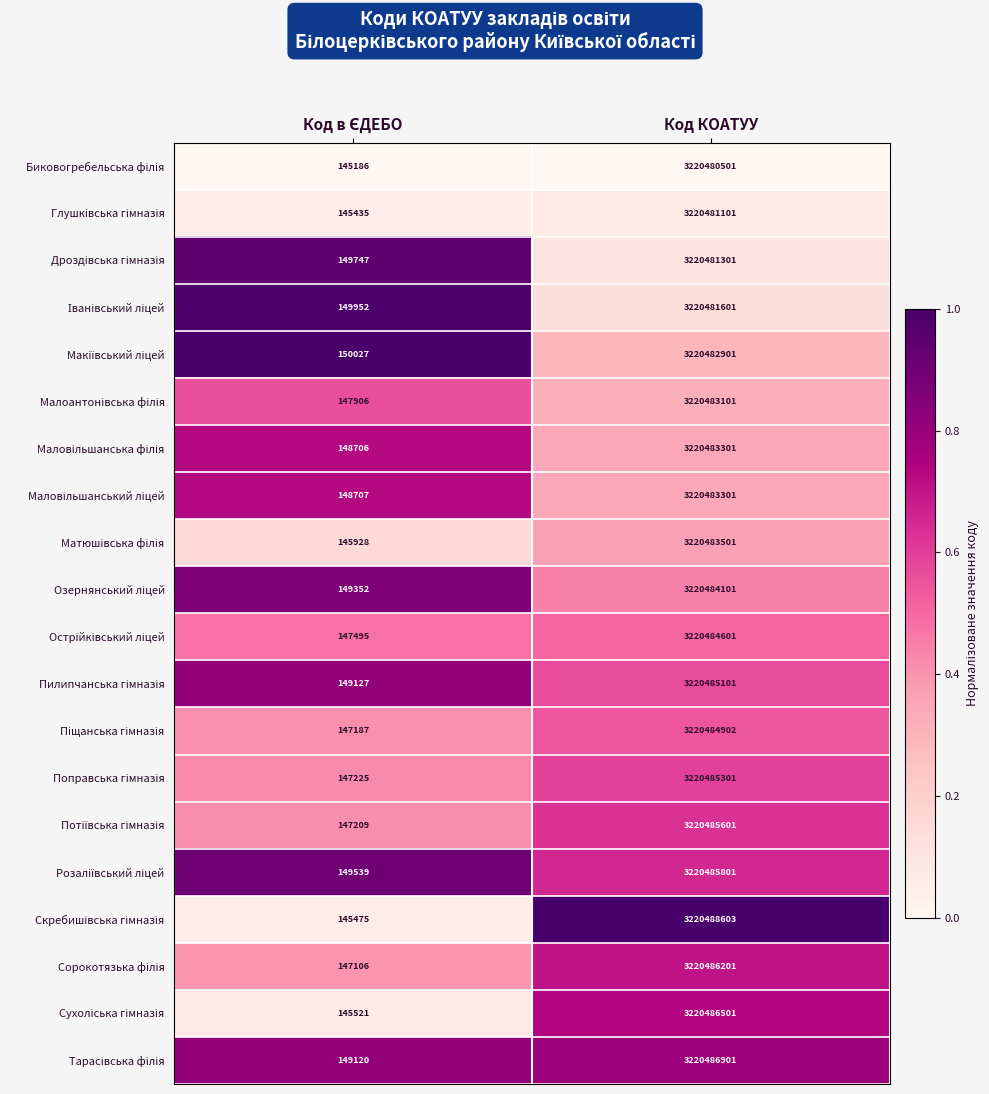

What is the difference between the highest and lowest values at Код КОАТУУ?

8102